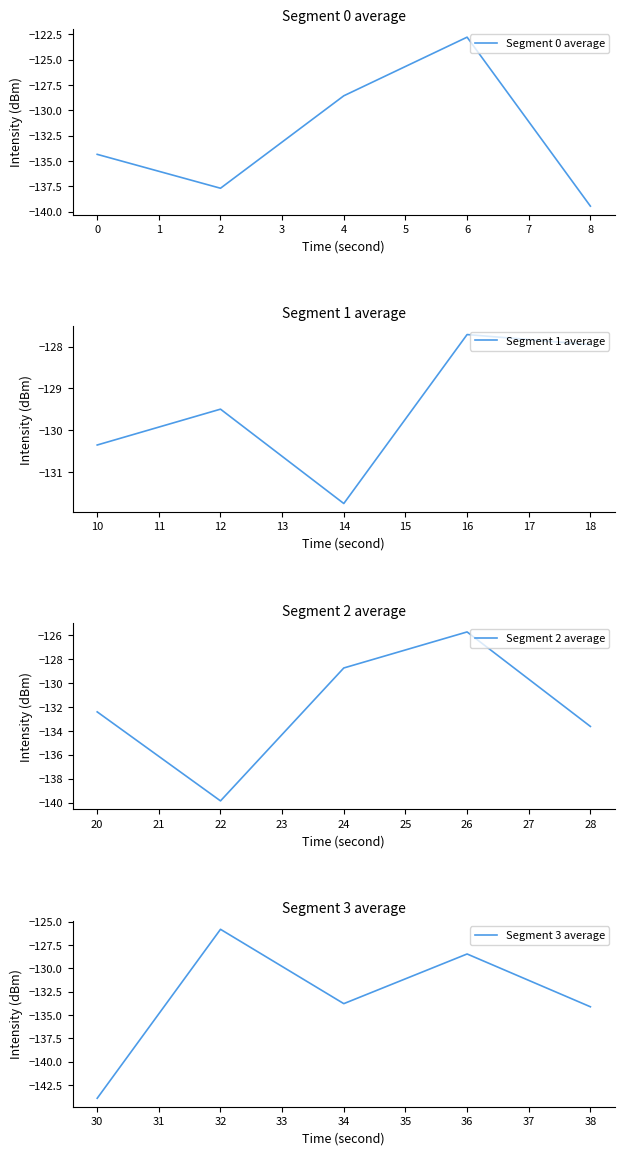

What value does the Segment 0 average series have at 0?

-134.3